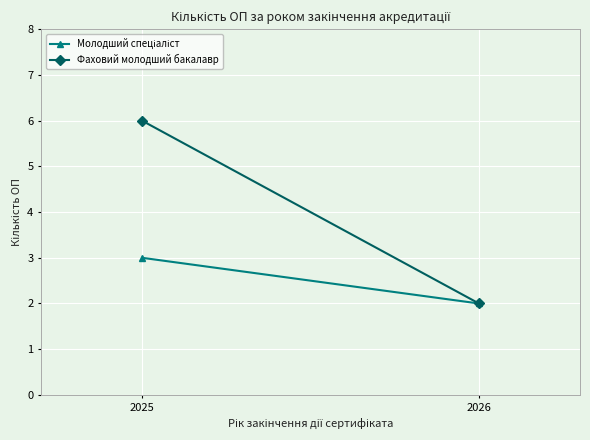

Rank the series by their average value, from lowest to highest.

Молодший спеціаліст, Фаховий молодший бакалавр